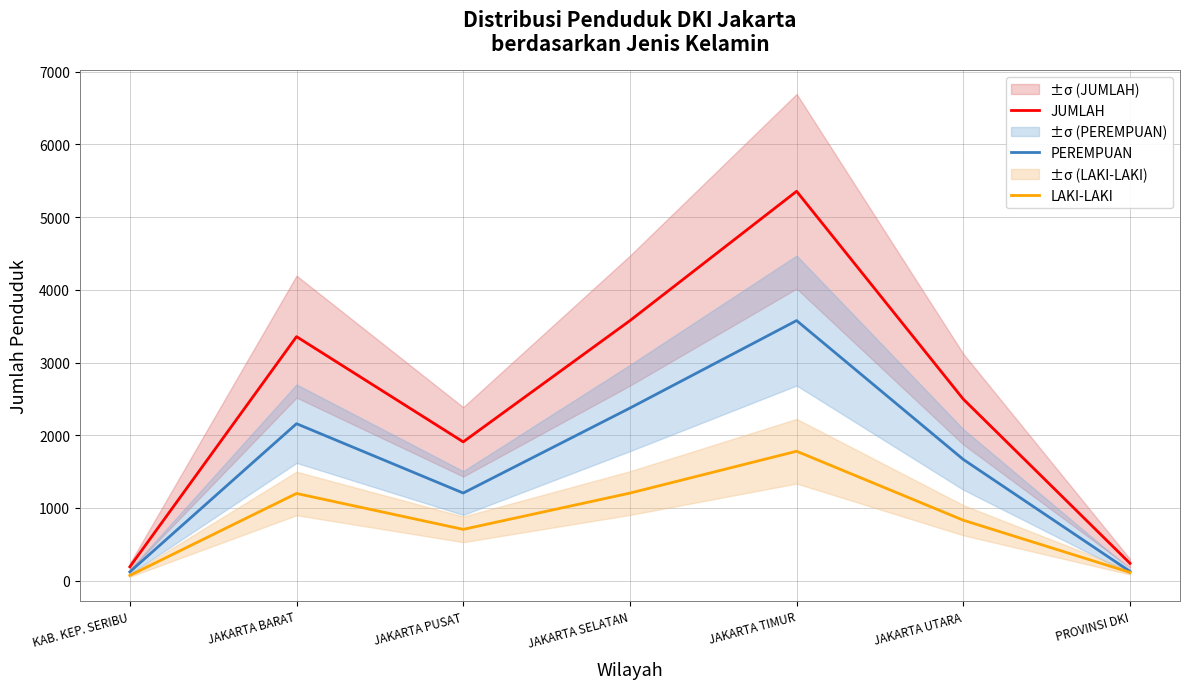

What is the label of the 1st point from the right?

PROVINSI DKI